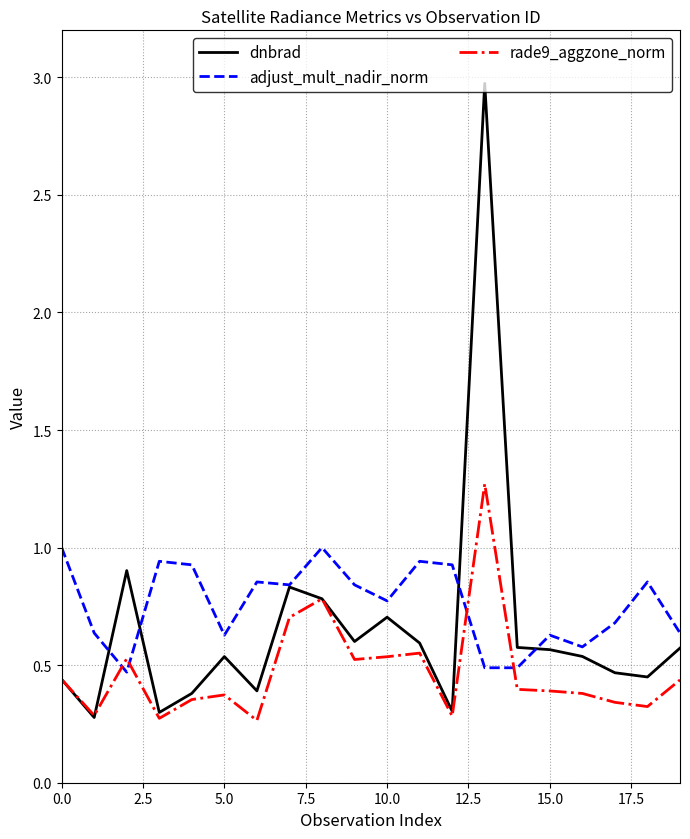

True or false: rade9_aggzone_norm and adjust_mult_nadir_norm intersect in this chart.

True